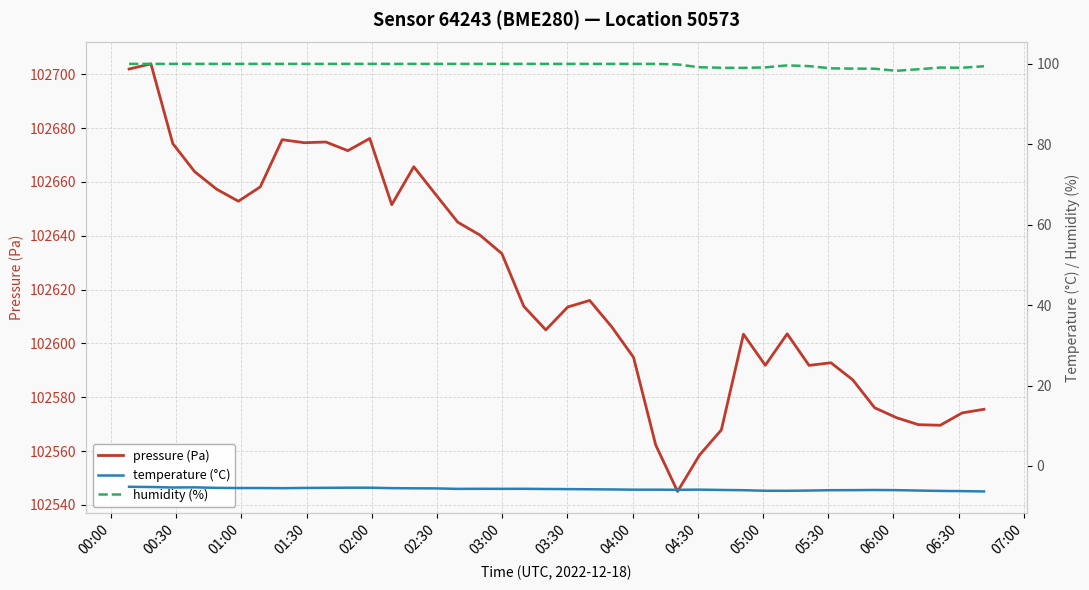

Is the value of humidity (%) at 18 greater than the value of temperature (°C) at 20?

Yes